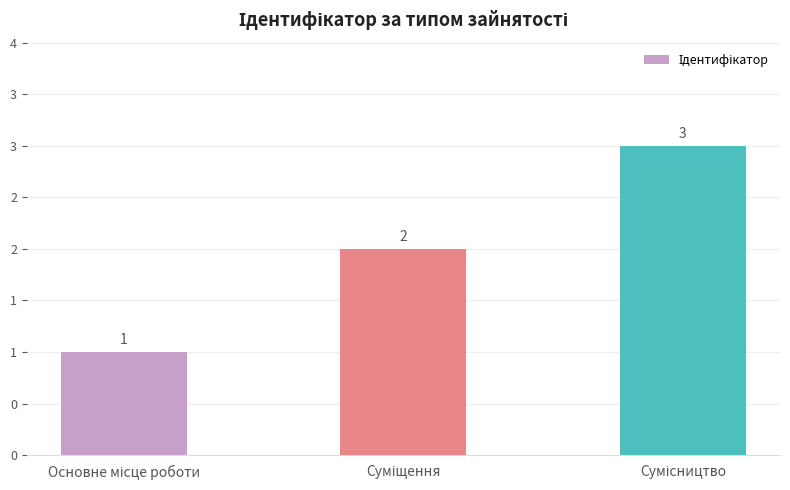

What is the difference between the maximum and minimum values?

2